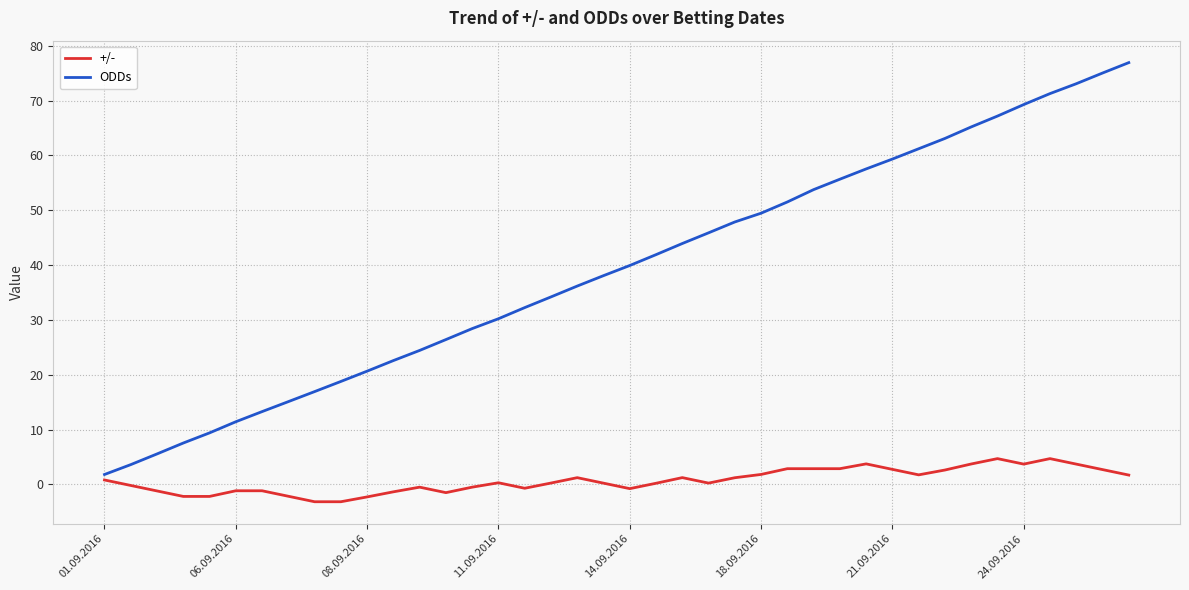

What is the smallest value displayed?

-3.2